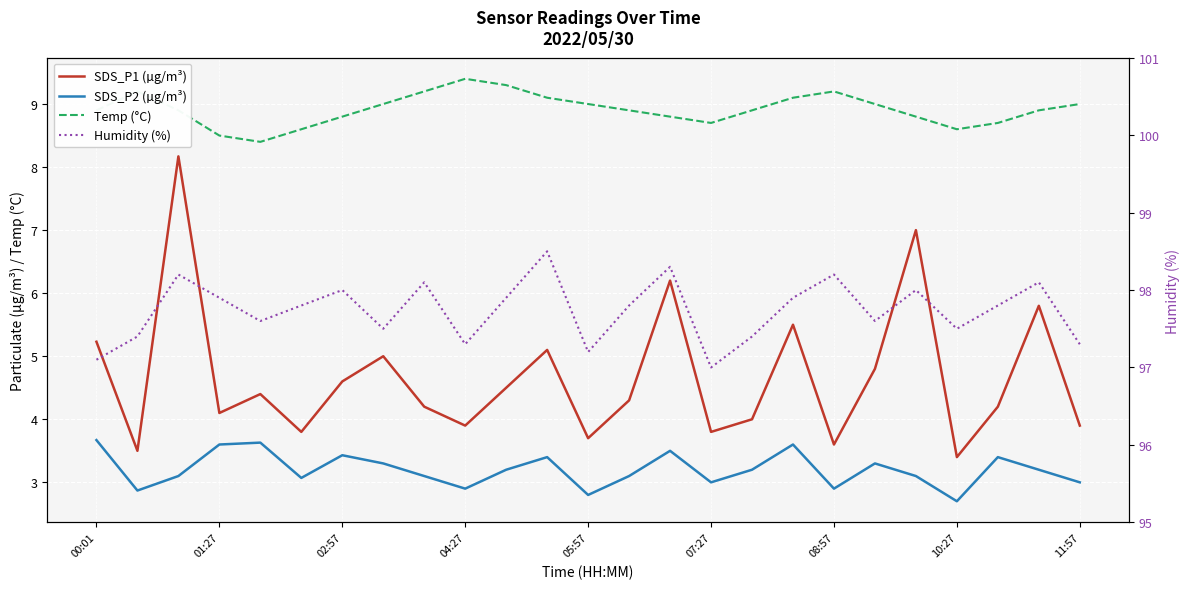

The Temp (°C) series shows 9.1 at 11. True or false?

True